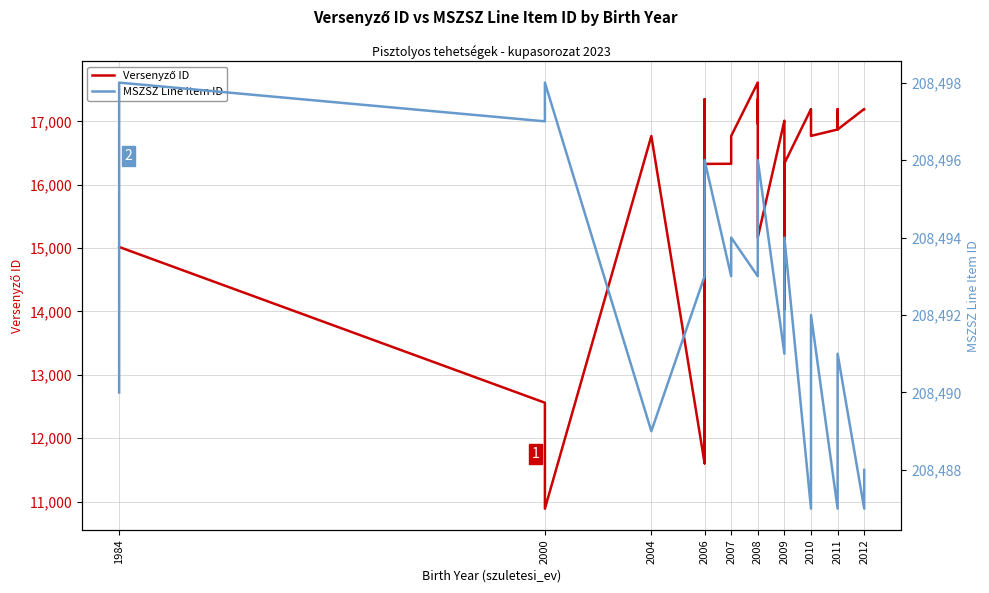

What is the difference between the maximum and minimum values in the Versenyző ID series?

6724